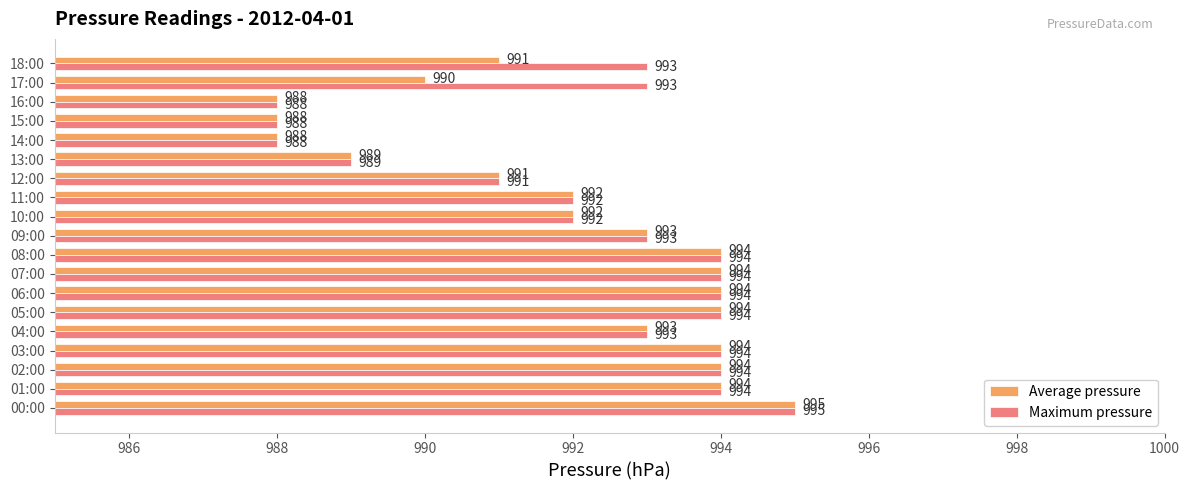

Count the number of categories in the chart.

19